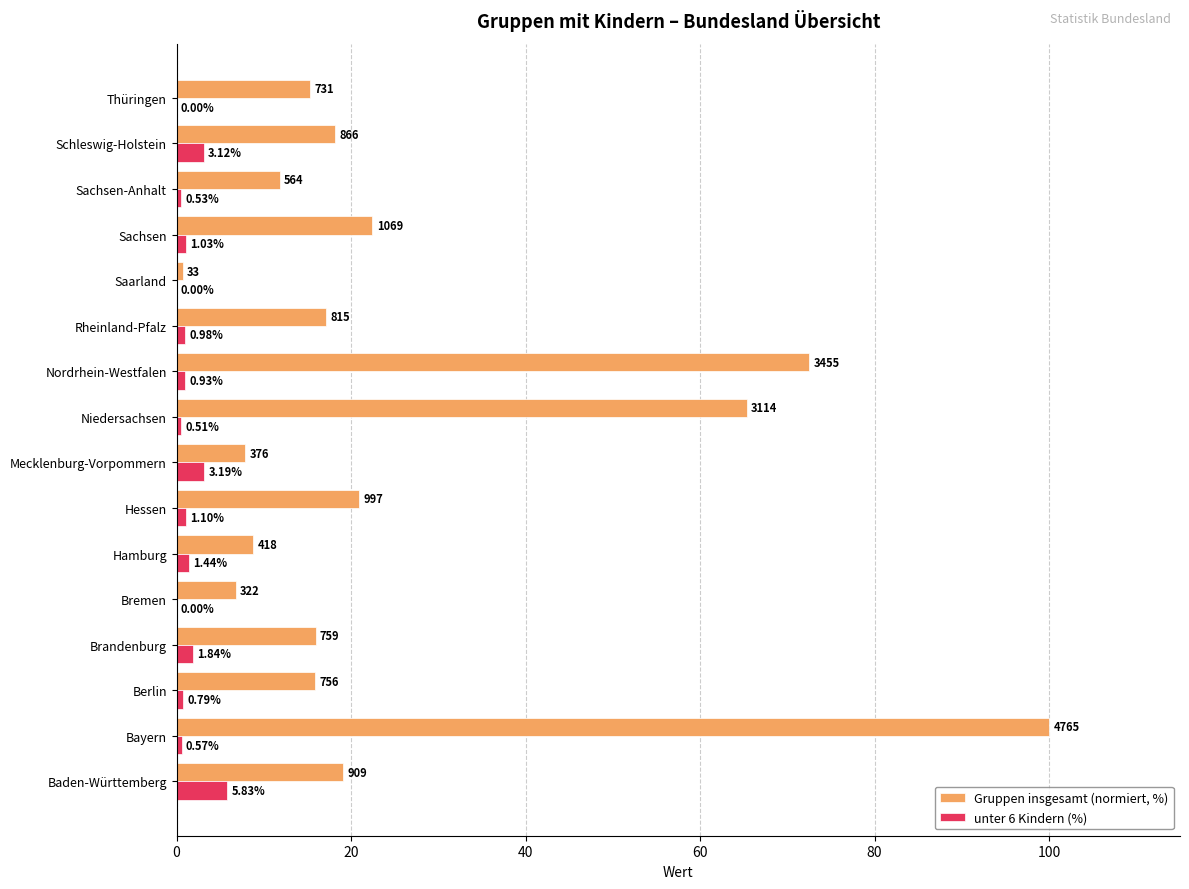

Which series changed the most between Saarland and Sachsen-Anhalt?

Gruppen insgesamt (normiert, %)